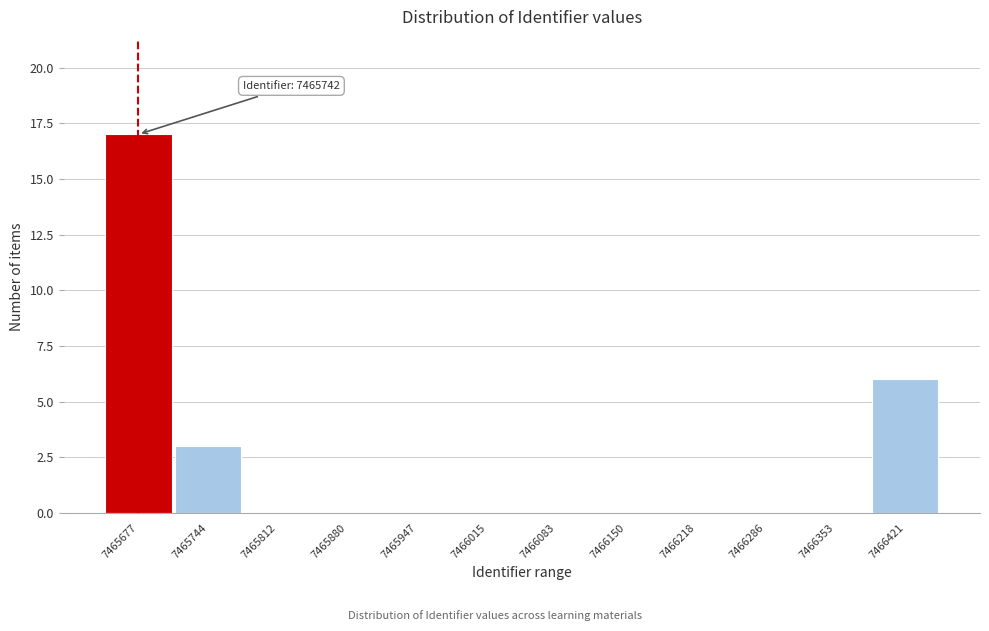

What is the change in value from 7465744 to 7465947?

-3